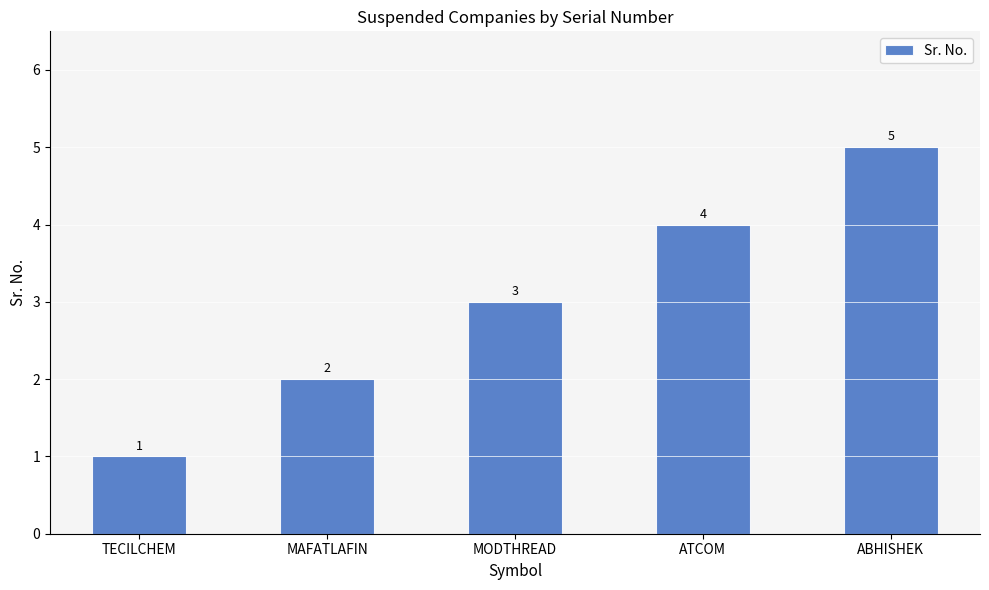

Rank the categories by value from highest to lowest.

ABHISHEK, ATCOM, MODTHREAD, MAFATLAFIN, TECILCHEM